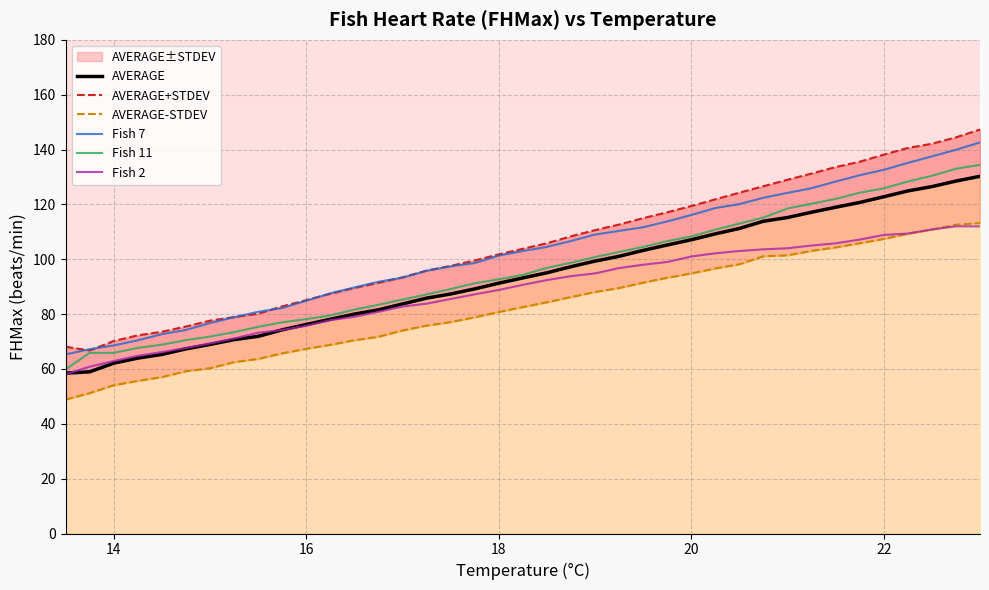

True or false: Fish 7 and Fish 2 intersect in this chart.

False